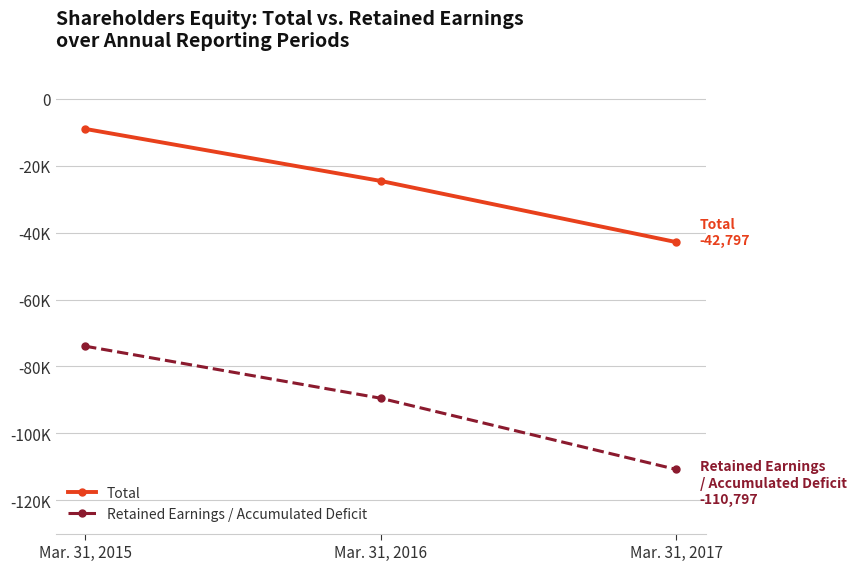

Does the chart have visible grid lines?

Yes